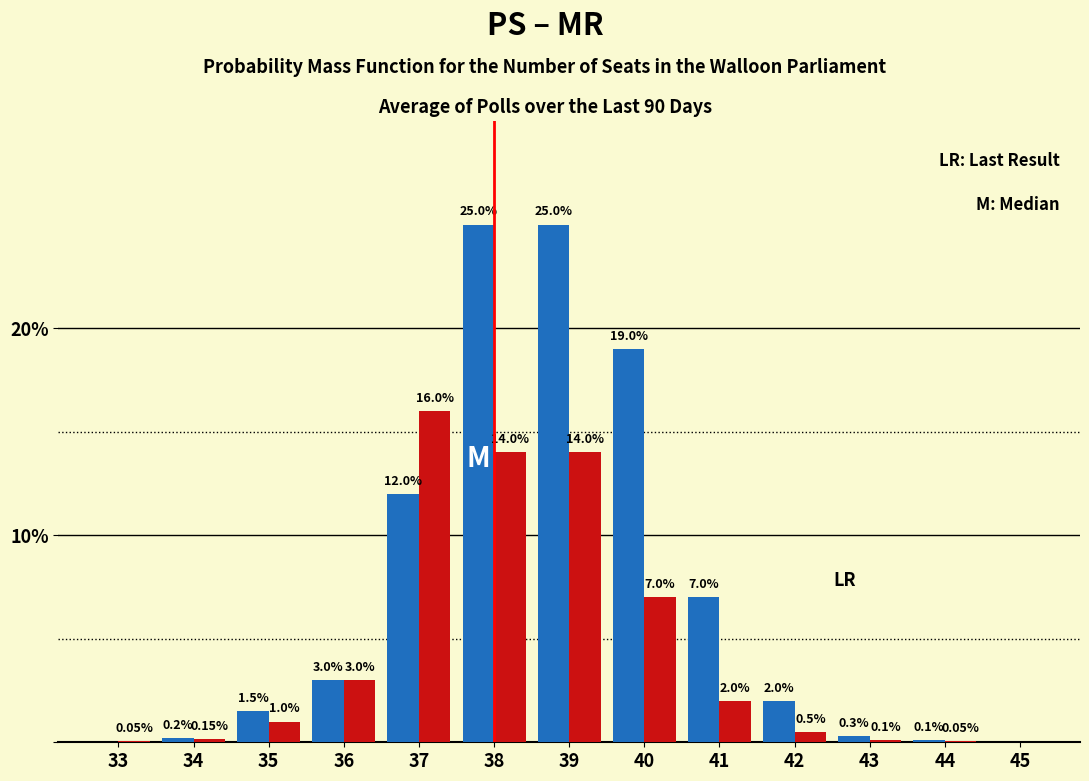

What is the total value across all series at 35?

2.5